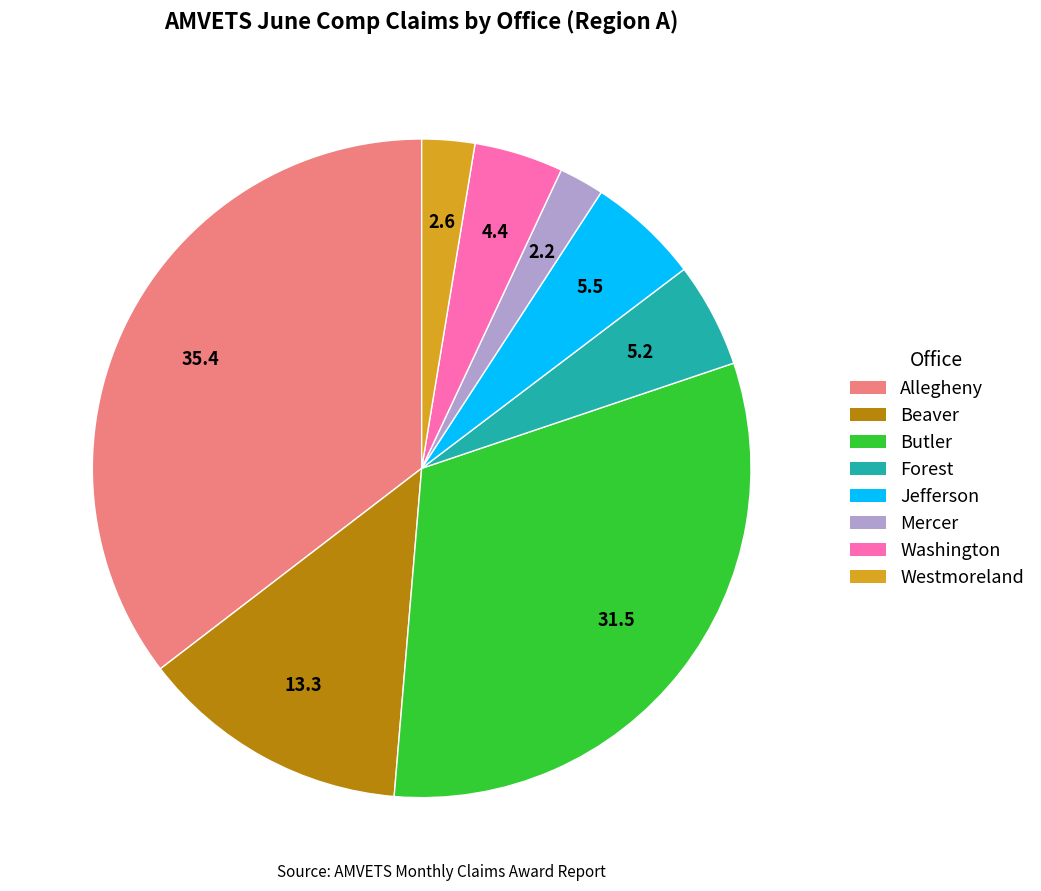

What is the ratio of the value at Beaver to the value at Butler?

0.4